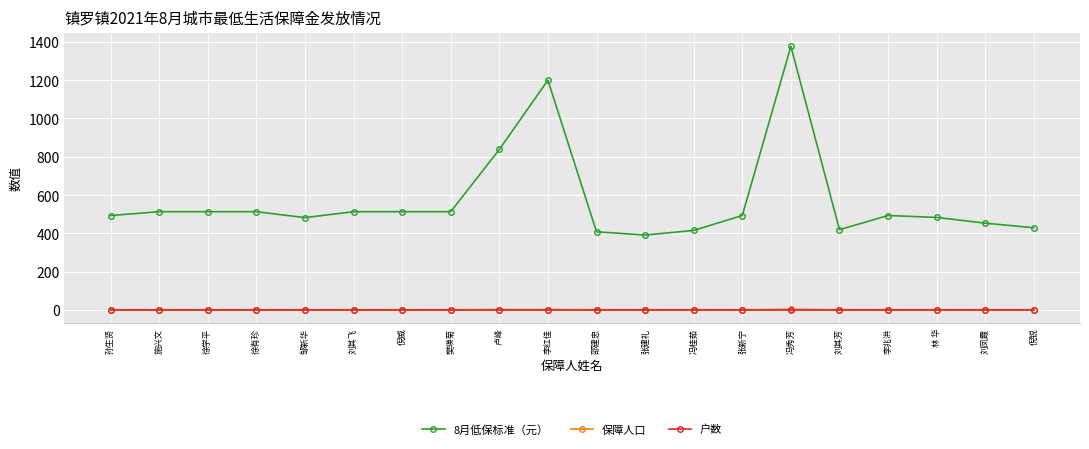

True or false: 保障人口 and 8月低保标准（元） cross at least once.

False